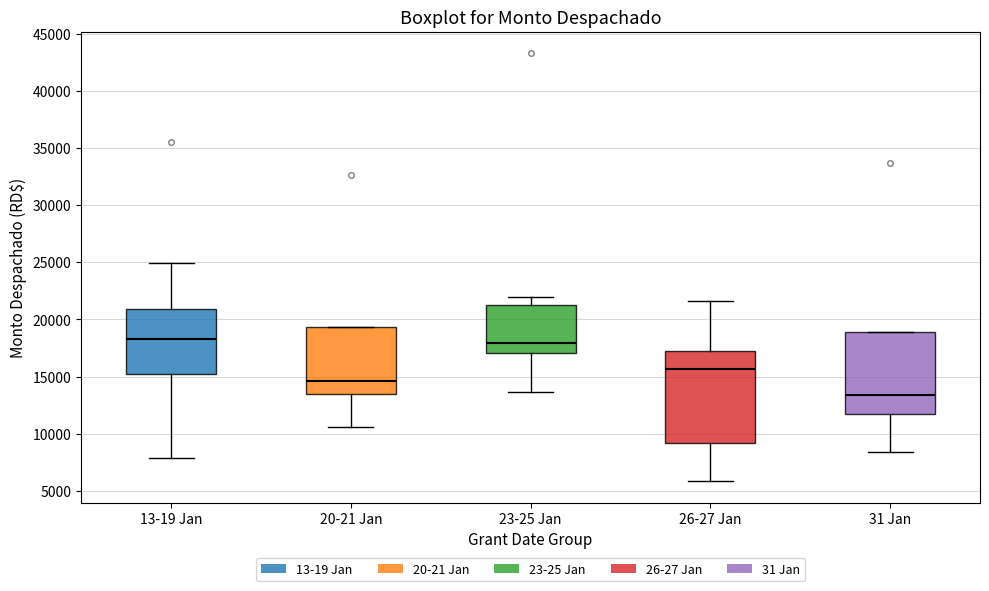

Comparing the boxes themselves (not the whiskers), which one is the tallest?

26-27 Jan